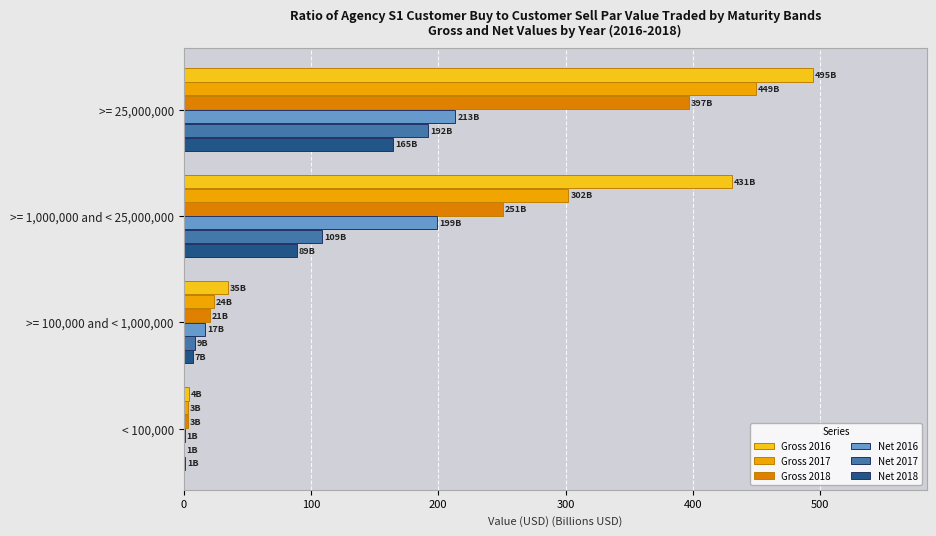

Is the value of Gross 2017 at >= 100,000 and < 1,000,000 greater than the value of Net 2016 at >= 1,000,000 and < 25,000,000?

No